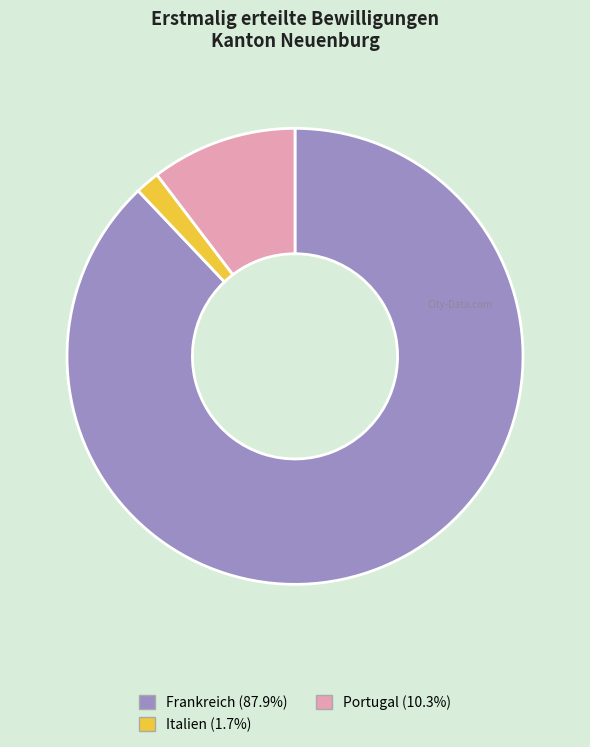

Is the sum of Italien and Frankreich greater than half?

Yes